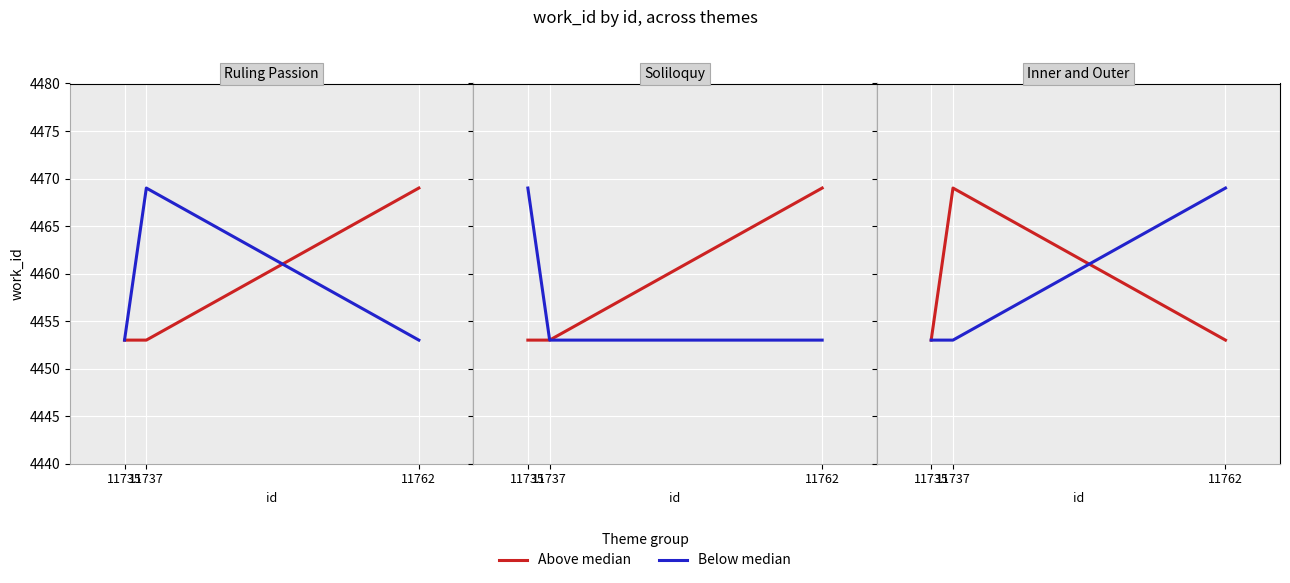

What is the approximate value of Above median at 11762, to the nearest 10?

4450